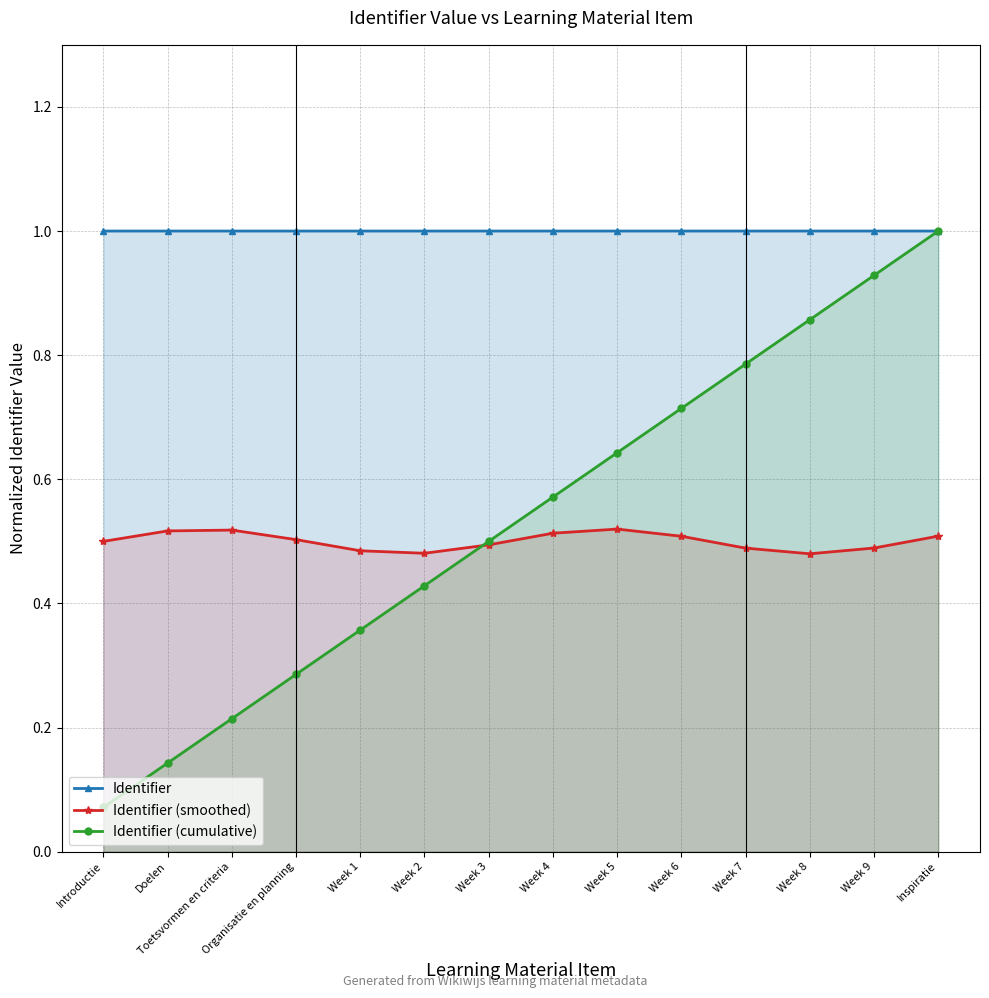

Is it true that Identifier (cumulative) equals 0.0 at Introductie?

False